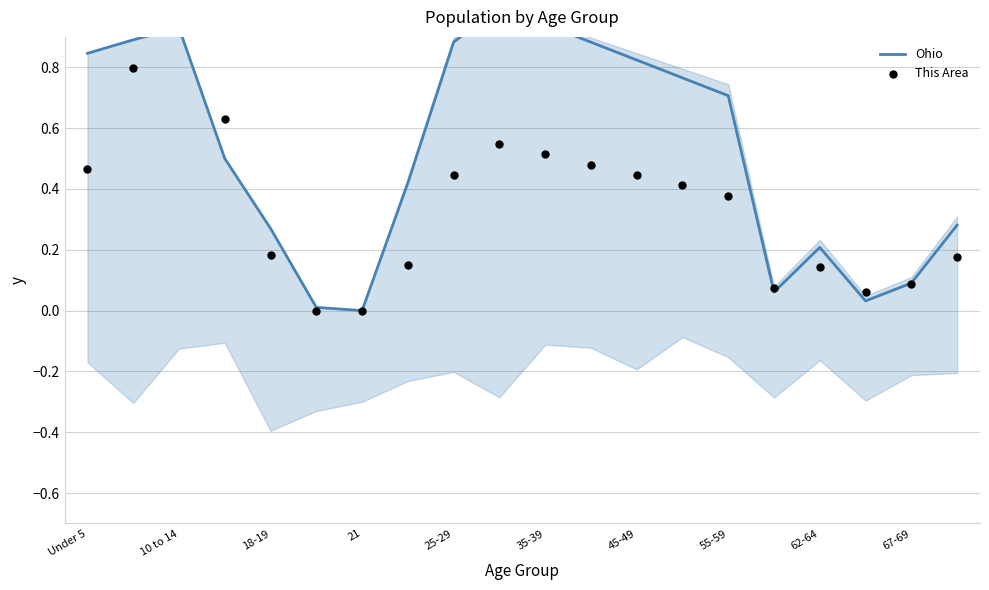

Which series reaches the minimum Y coordinate?

Ohio